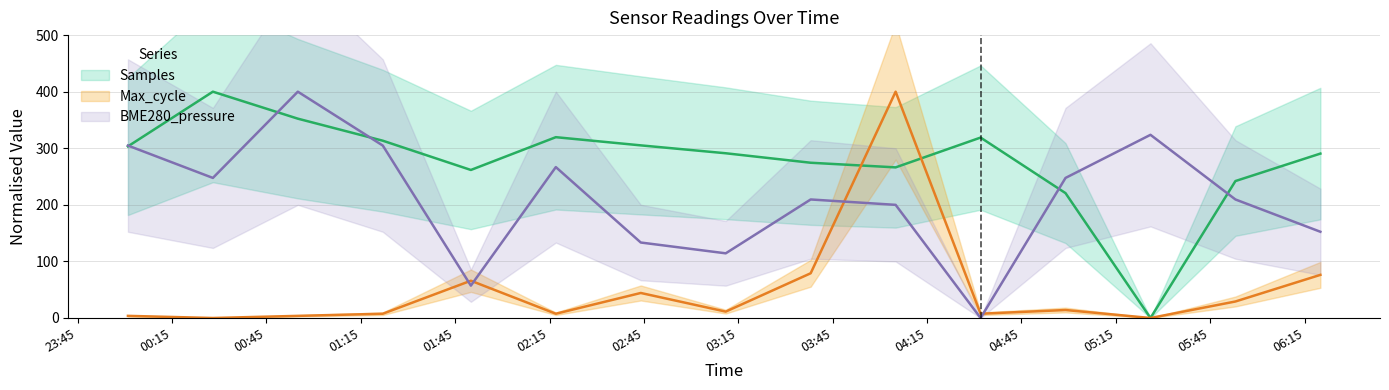

What is the total value across all series at 2023/12/10 04:59?

482.4